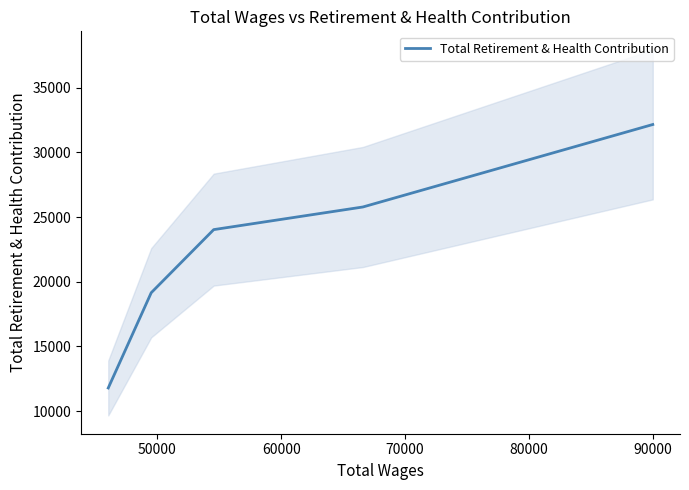

What is the difference between the maximum and minimum values?

20358